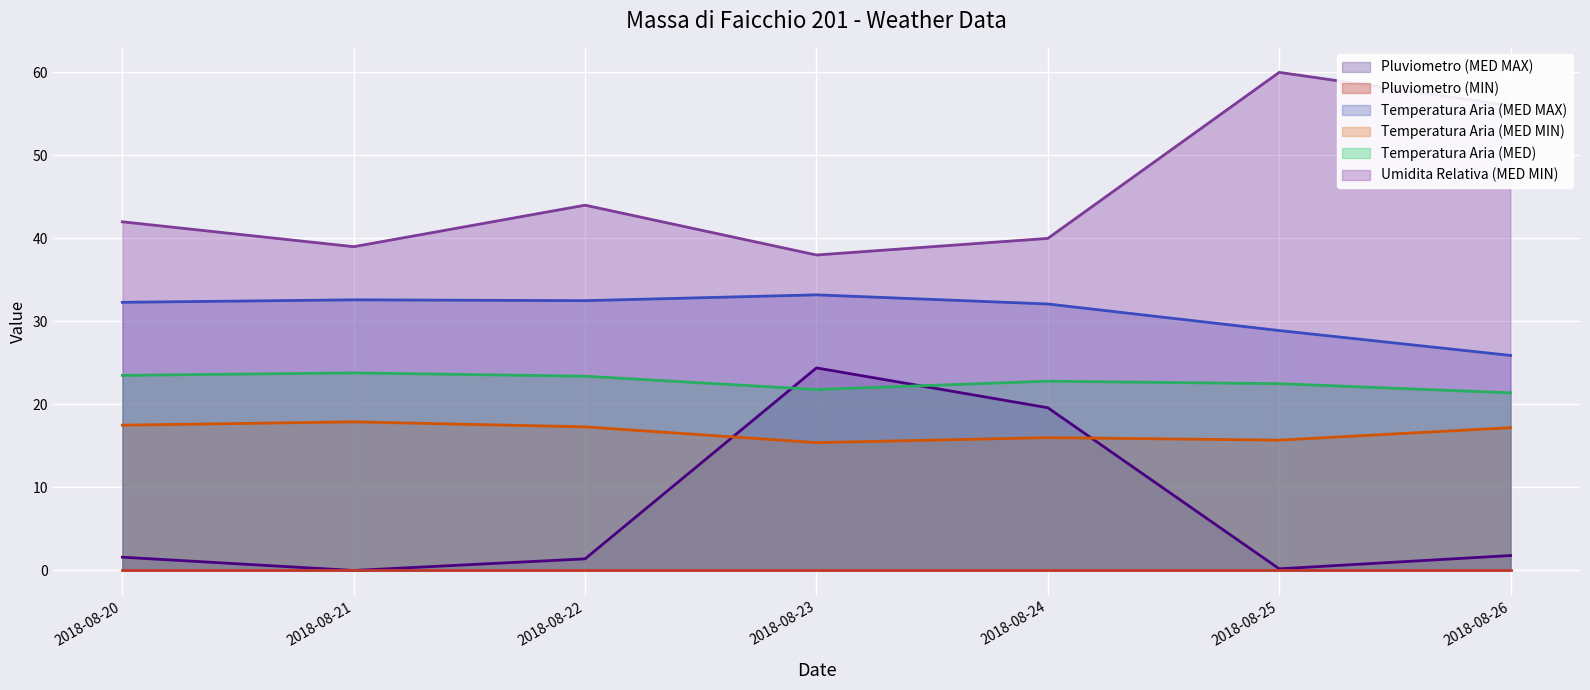

What is the spread (max minus min) of values at 2018-08-21?

39.0